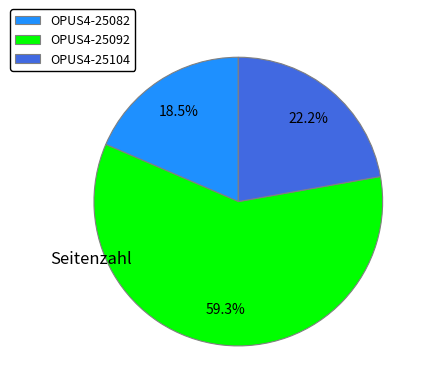

How many slices are in this pie chart?

3